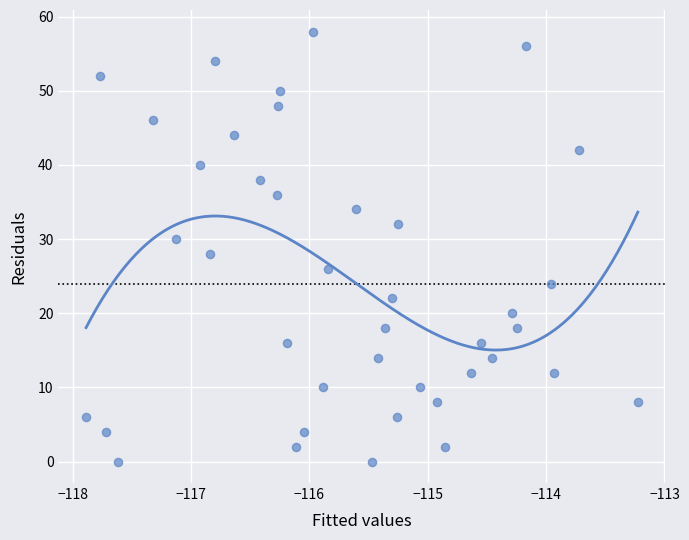

What is the range of Y values (max minus min)?

58